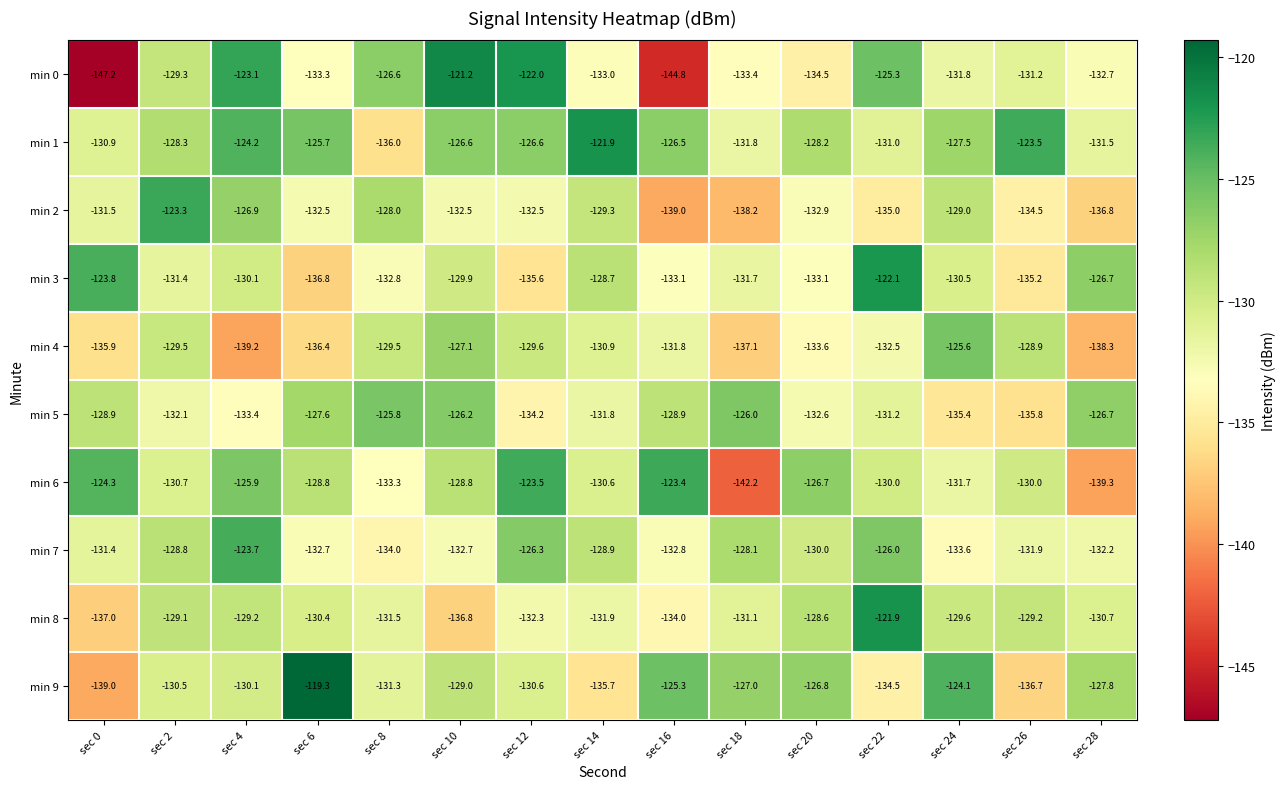

What is the sum of the min 1 values at sec 24 and sec 6?

-253.2